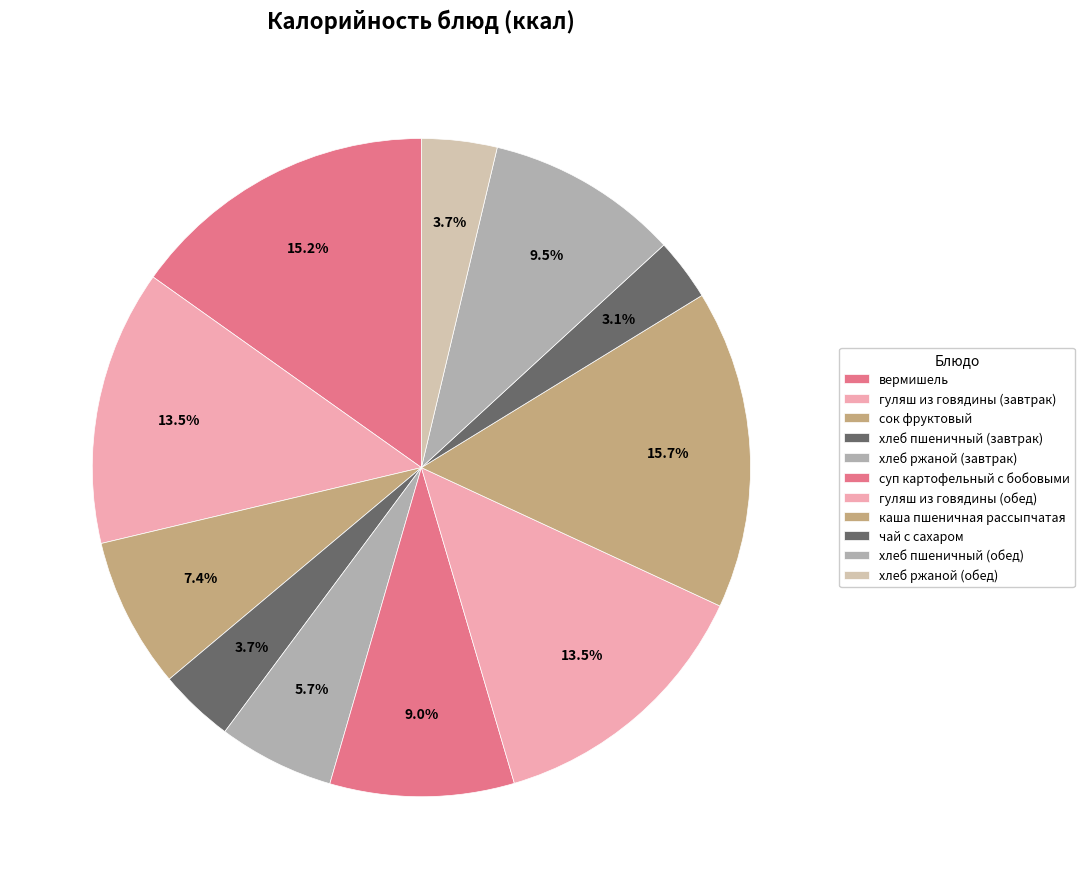

What is the smallest slice in the pie chart?

чай с сахаром